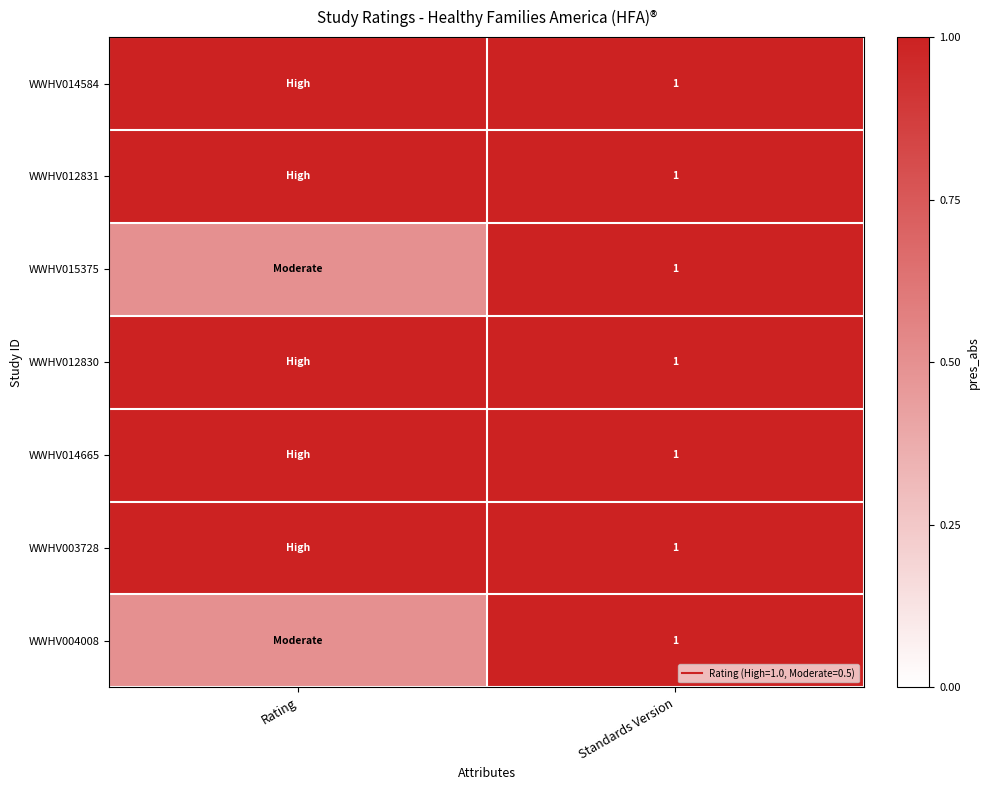

Count the number of categories in the chart.

2